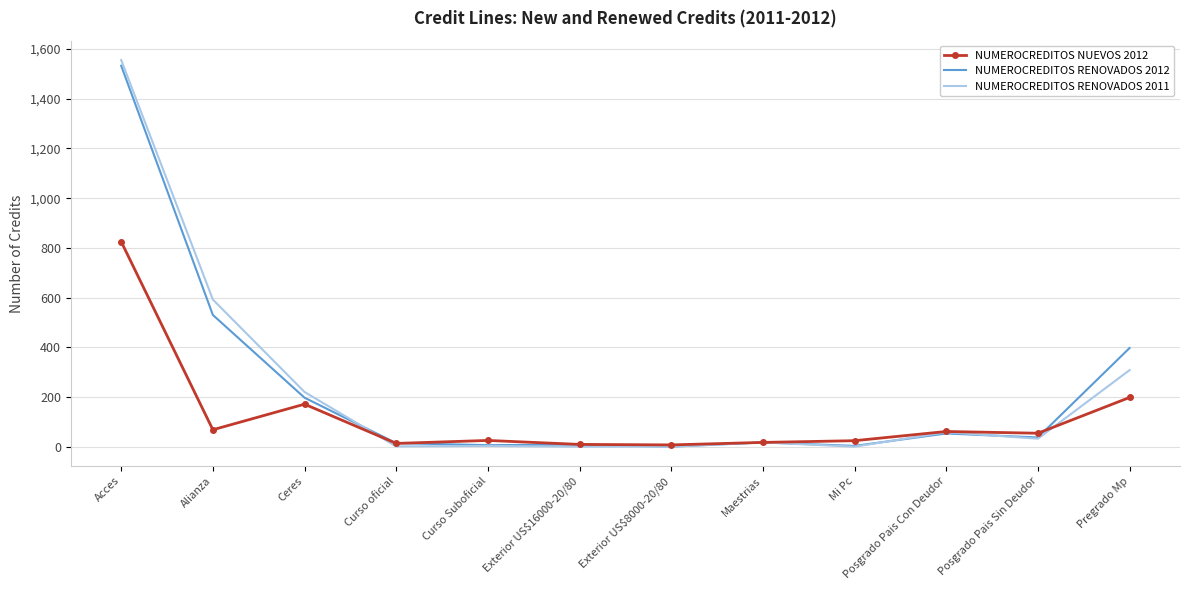

Is it true that NUMEROCREDITOS RENOVADOS 2012 equals 1533 at Acces?

True